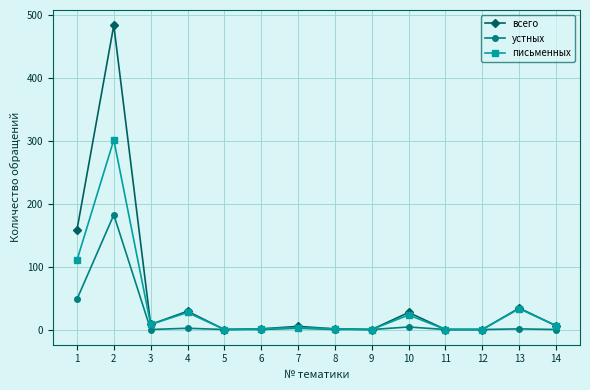

True or false: письменных has more than 1 points higher than both neighbors.

True